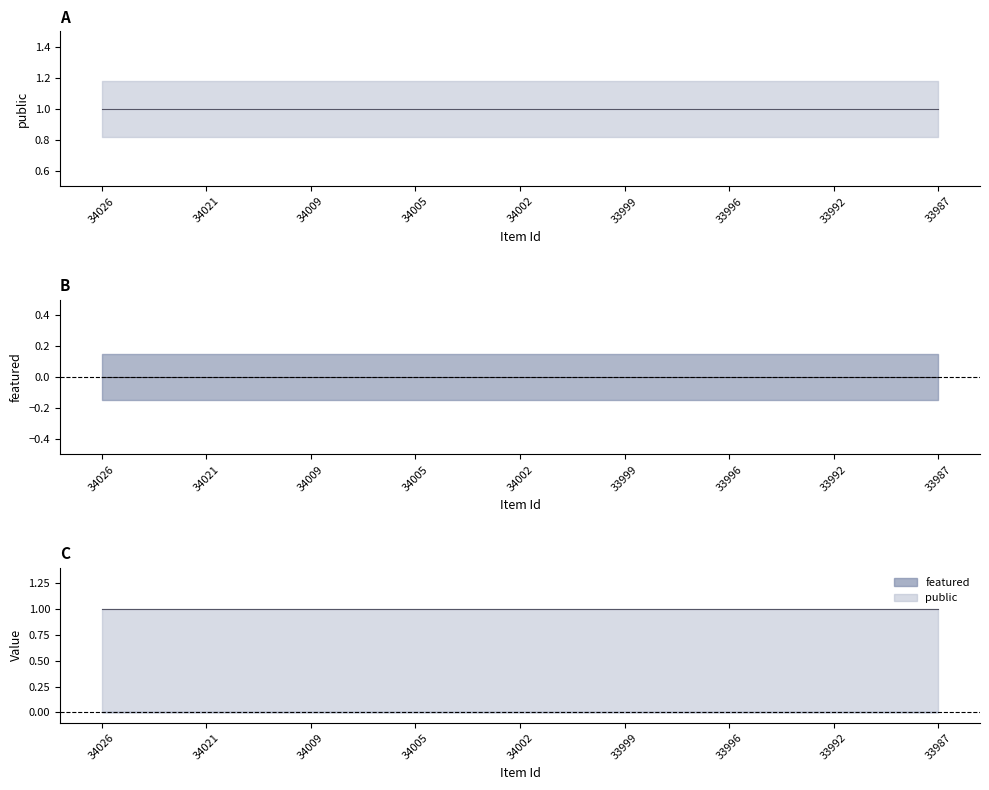

Which label corresponds to the largest value in the chart?

34026